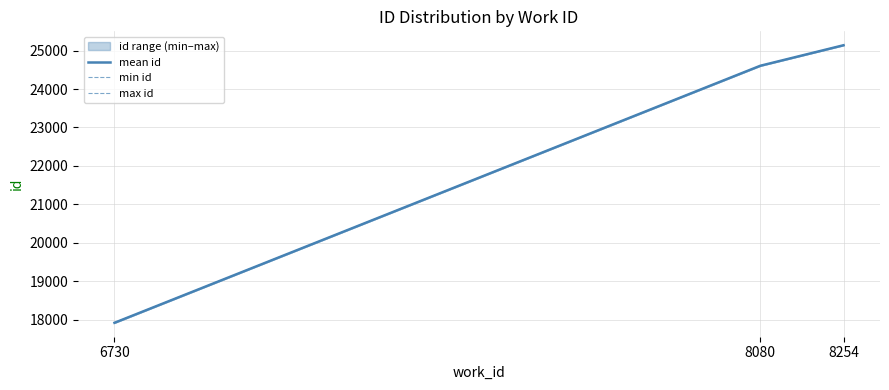

At which label does min id reach its minimum?

6730